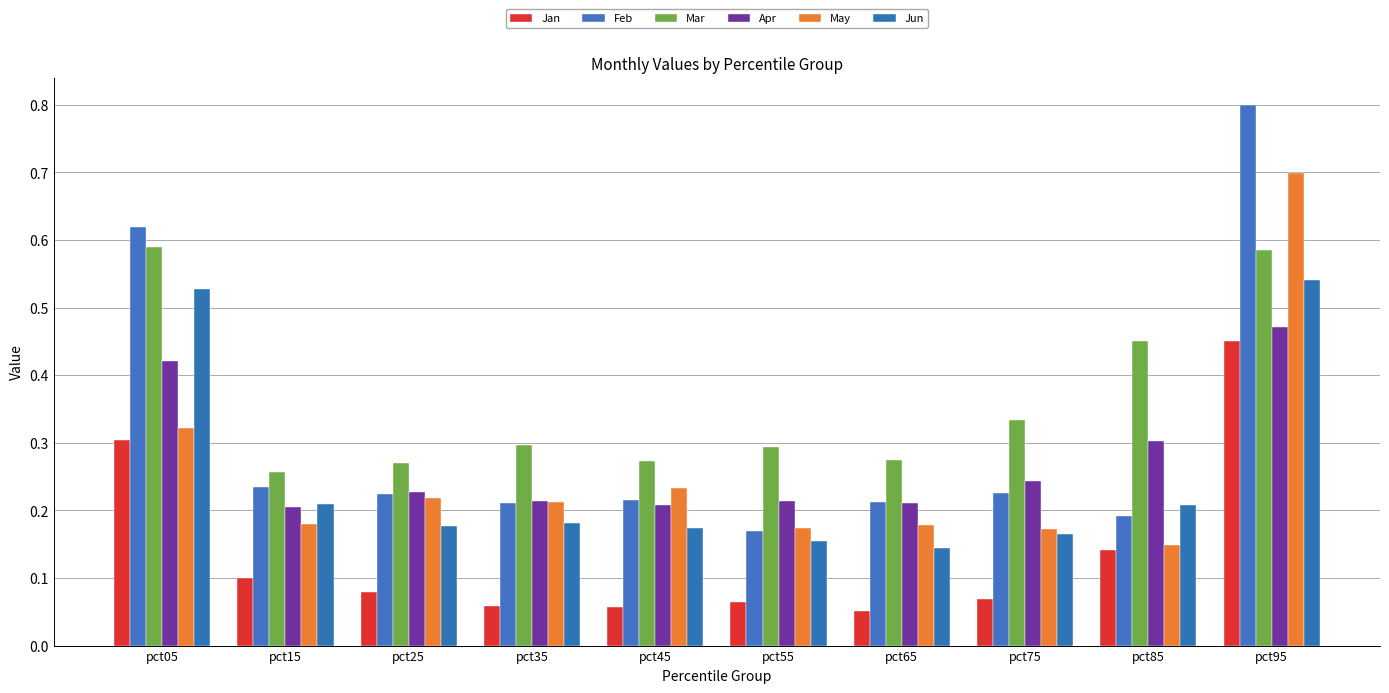

What are all the series names shown in the legend?

Jan, Feb, Mar, Apr, May, Jun